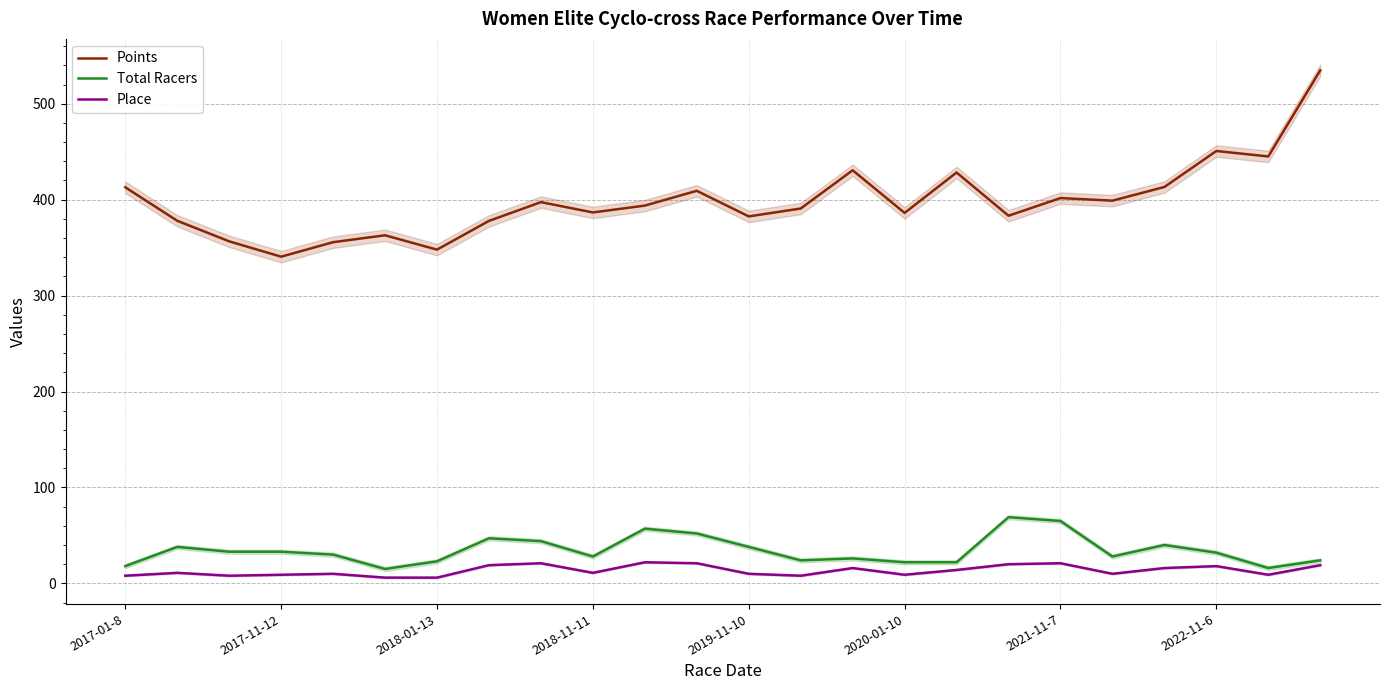

How many series are shown in this chart?

3